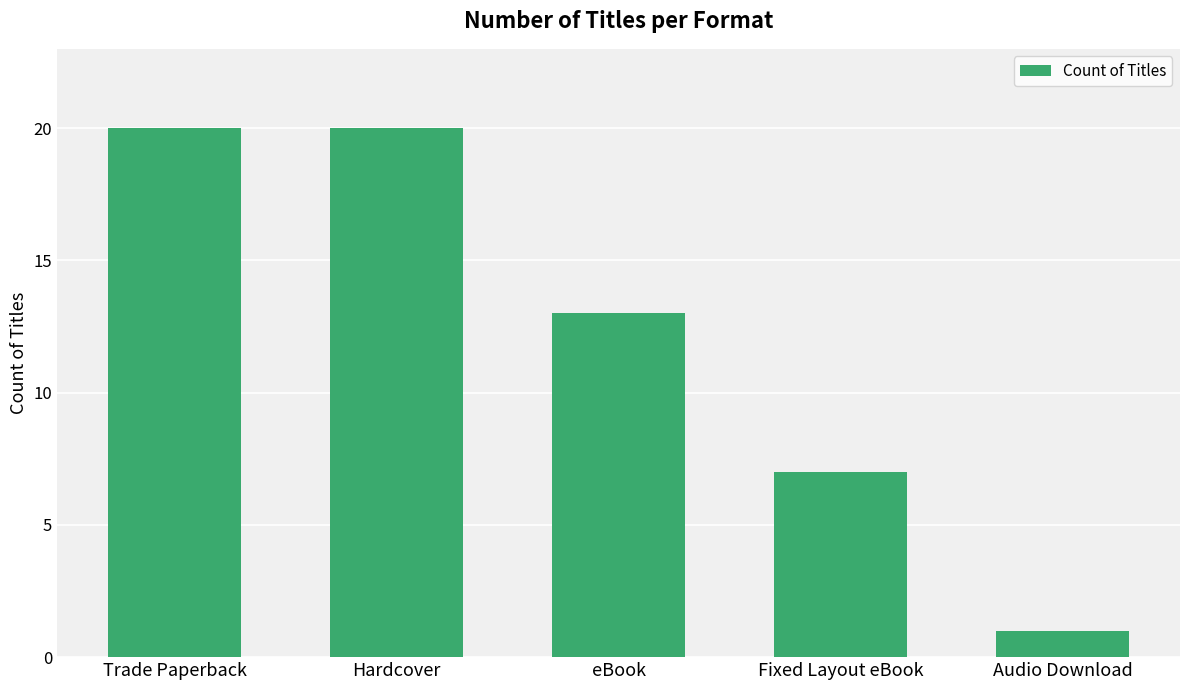

Reading right to left, extract all data points from this chart.

Audio Download=1	Fixed Layout eBook=7	eBook=13	Hardcover=20	Trade Paperback=20